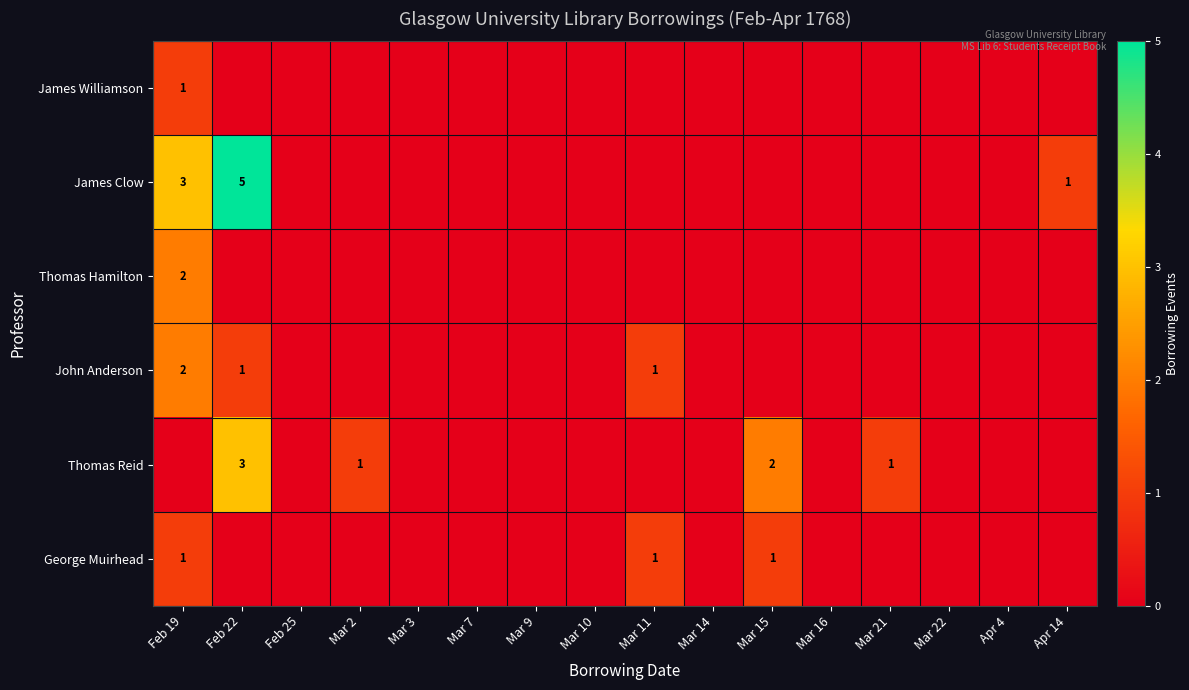

At which label does Thomas Hamilton reach its peak?

Feb 19